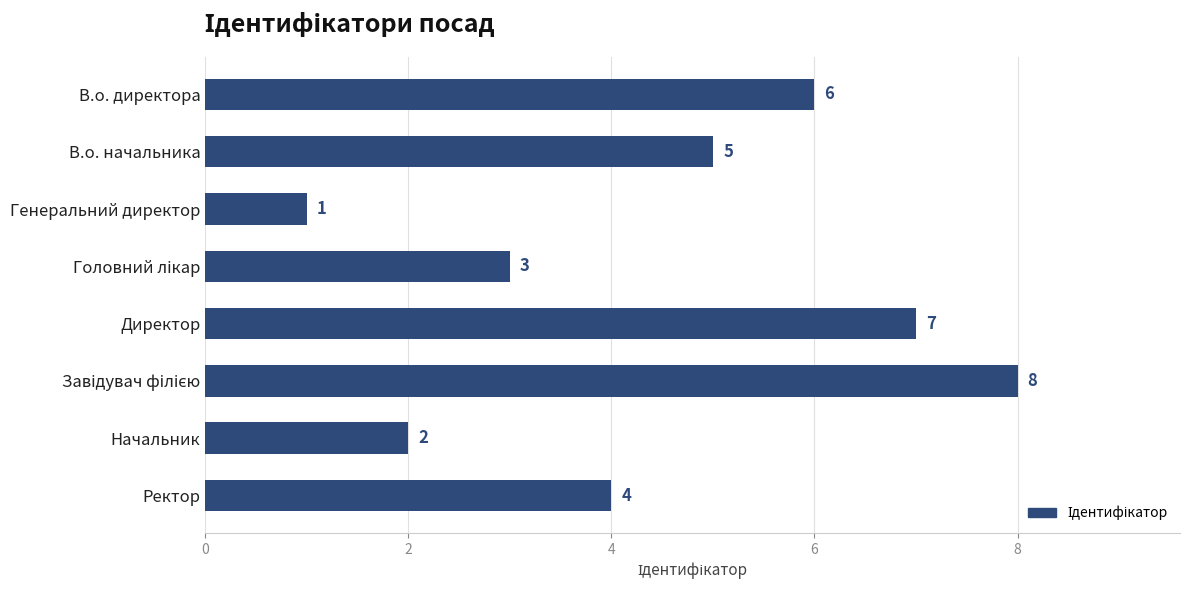

What value does the data have at В.о. начальника?

5